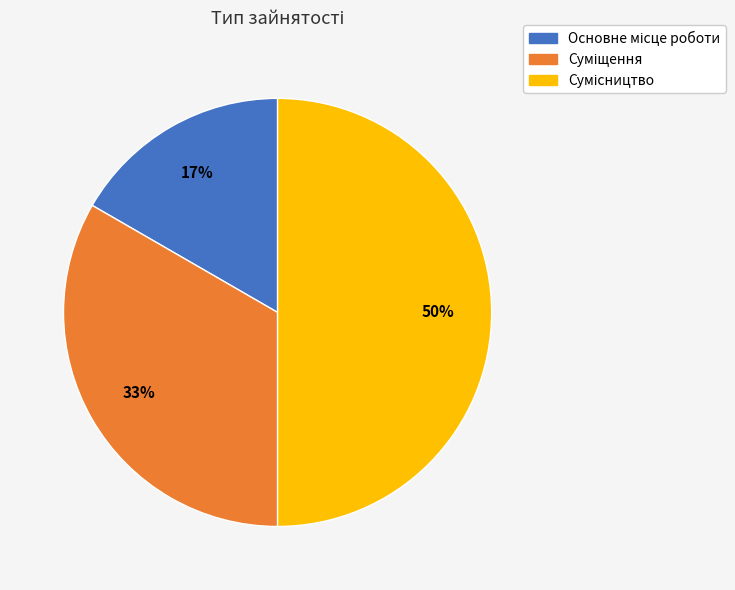

To the nearest percent, what is the average slice percentage?

33%